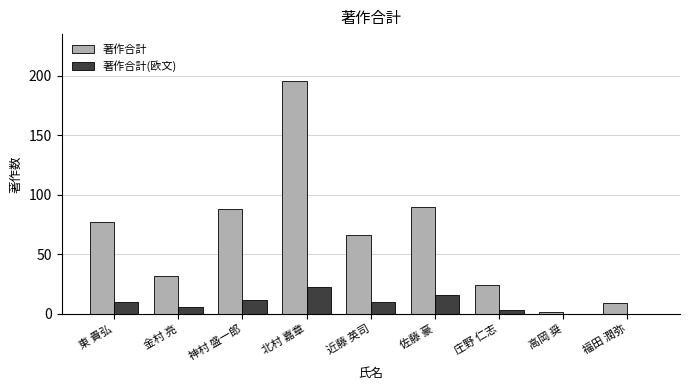

At which category is the sum across all series the highest?

北村 嘉章